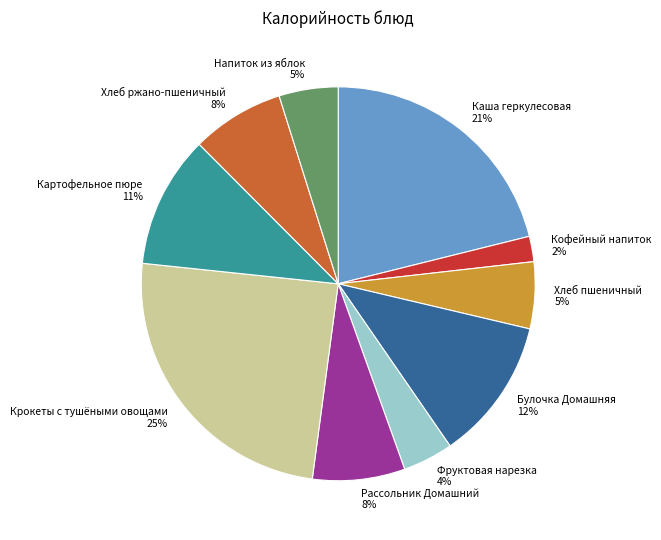

Is Хлеб пшеничный the majority of the pie?

No